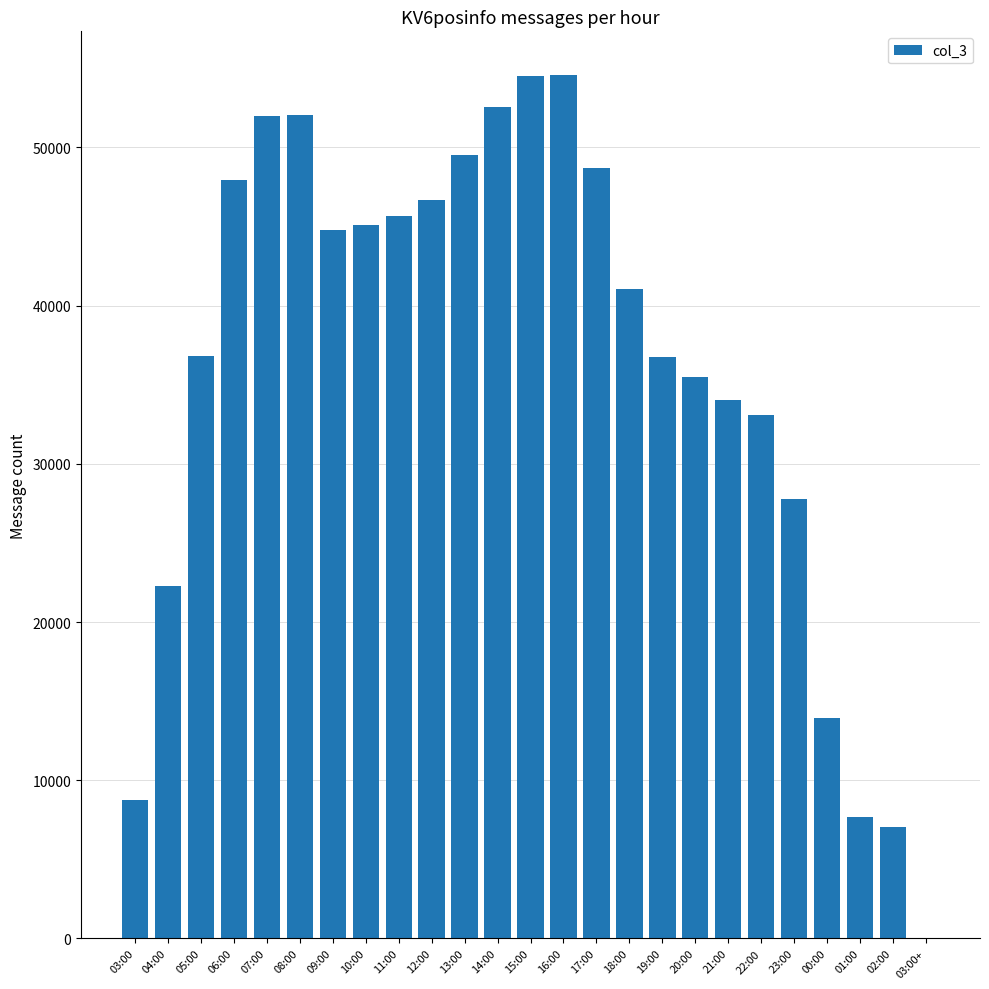

What is the maximum value shown in the chart?

54613